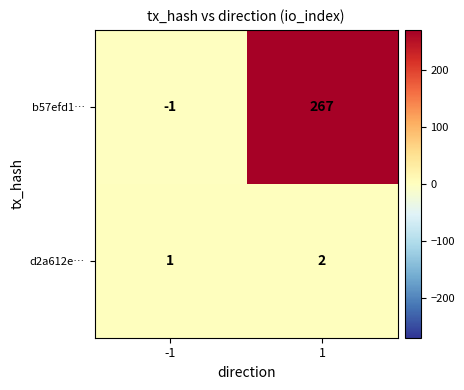

Rank the series at 1 from highest to lowest value.

b57efd1…, d2a612e…